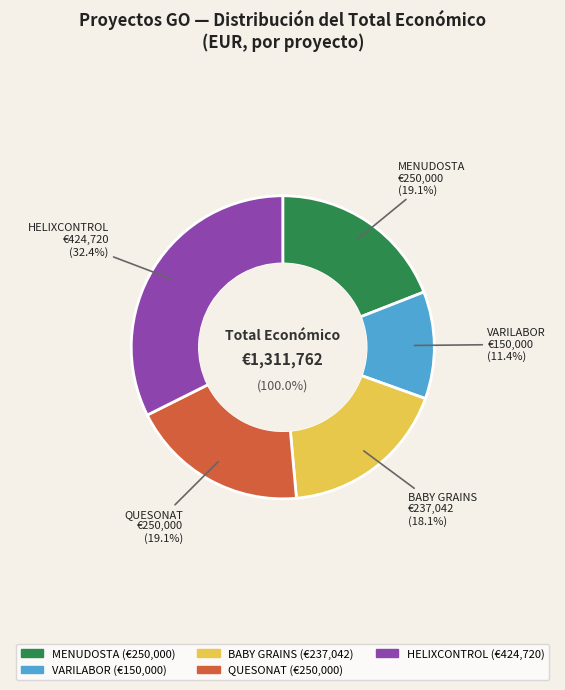

What is the ratio of the value at MENUDOSTA to the value at HELIXCONTROL?

0.6